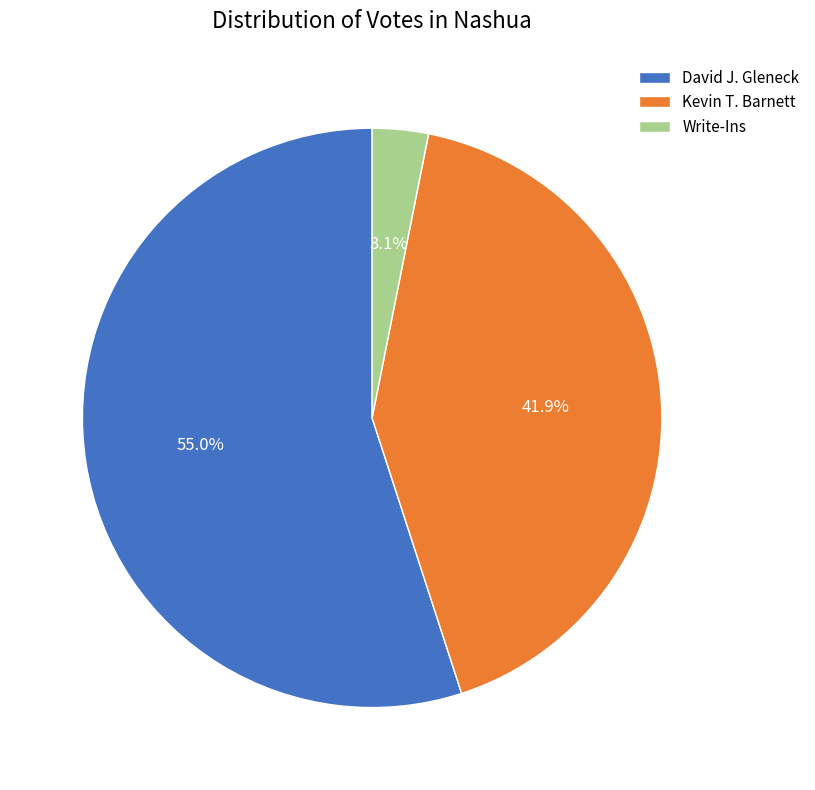

Which category has the biggest portion of the pie?

David J. Gleneck